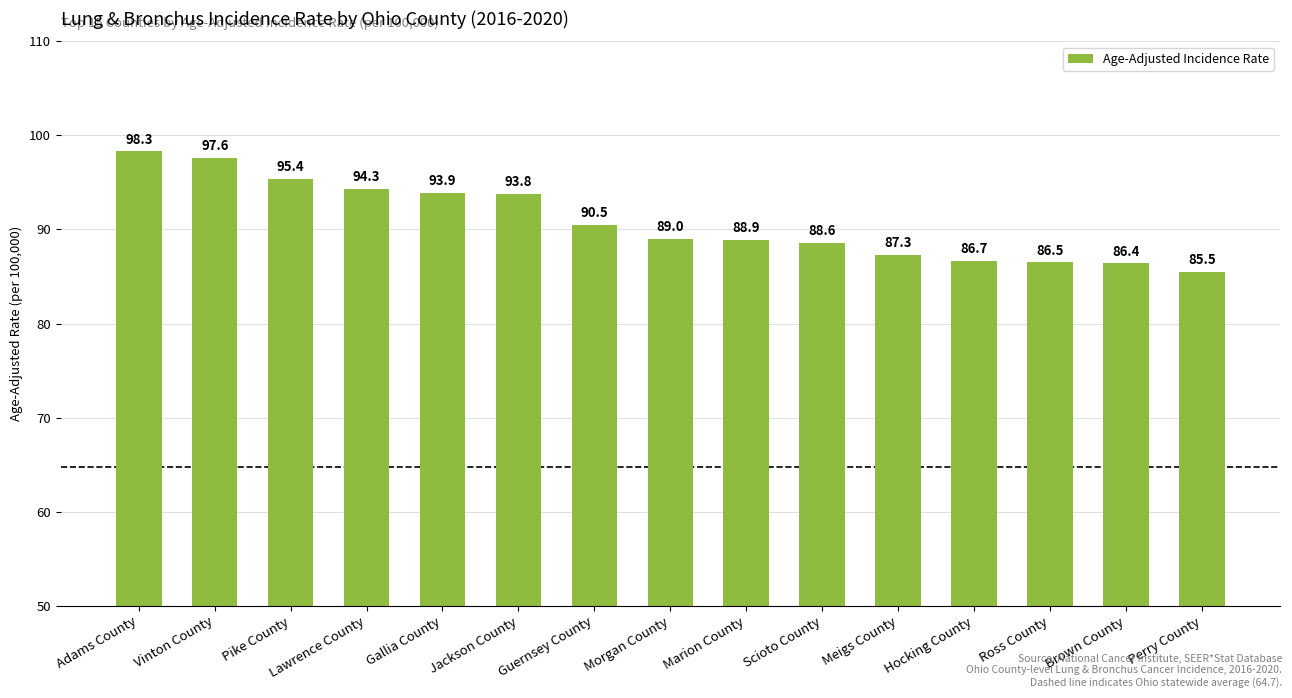

Where is the data nearest to the value 91?

Guernsey County